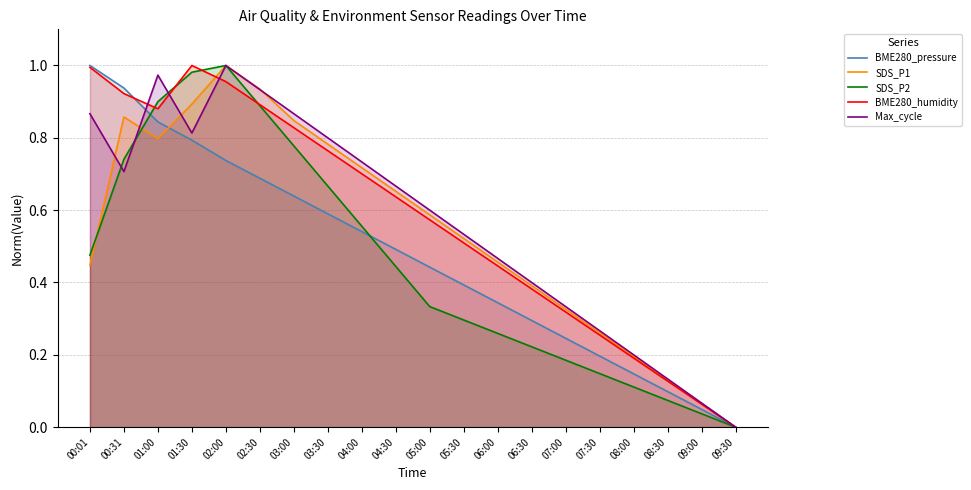

What is the difference between the highest and lowest values at 02:00?

0.3